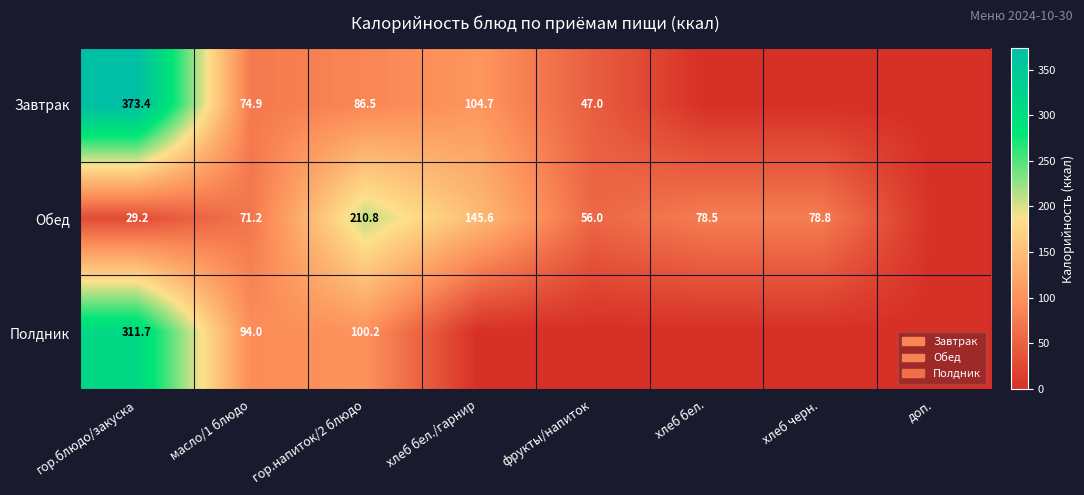

At гор.блюдо/закуска, list the series in order from smallest to largest.

Обед, Полдник, Завтрак